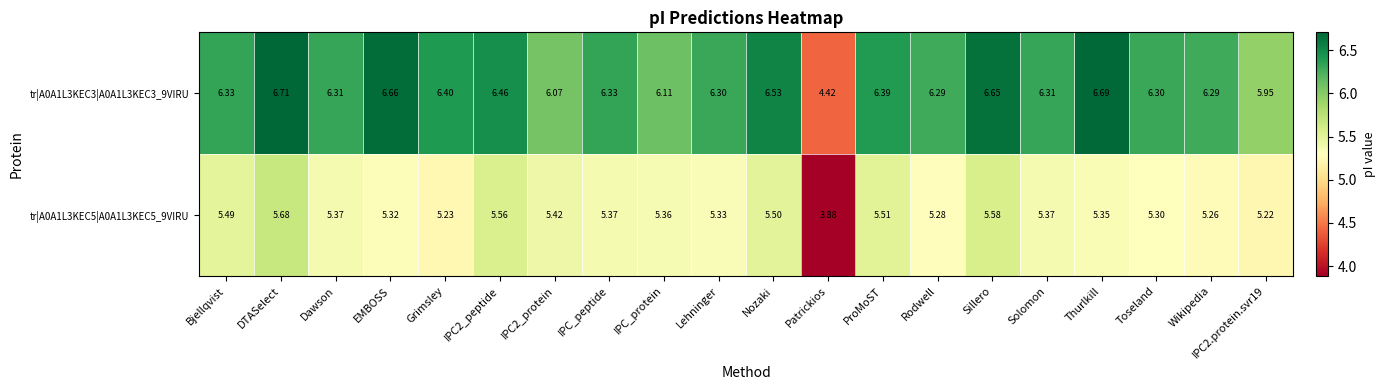

Which category has the highest value across all series?

DTASelect